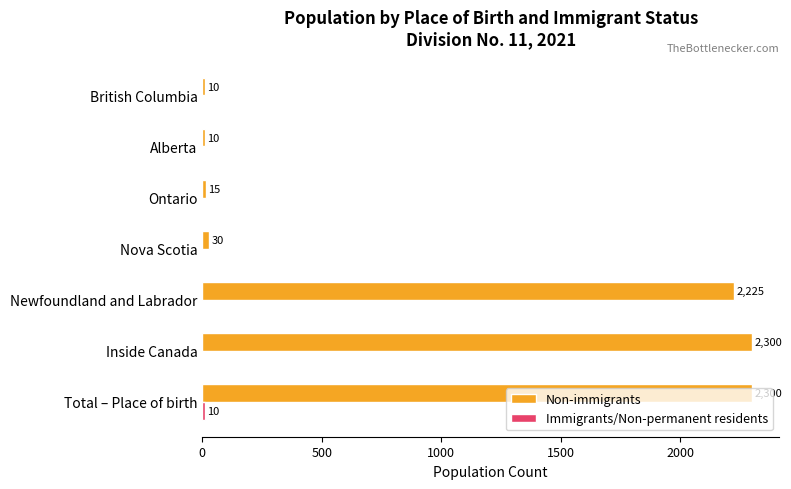

What is the total value across all series at Ontario?

15